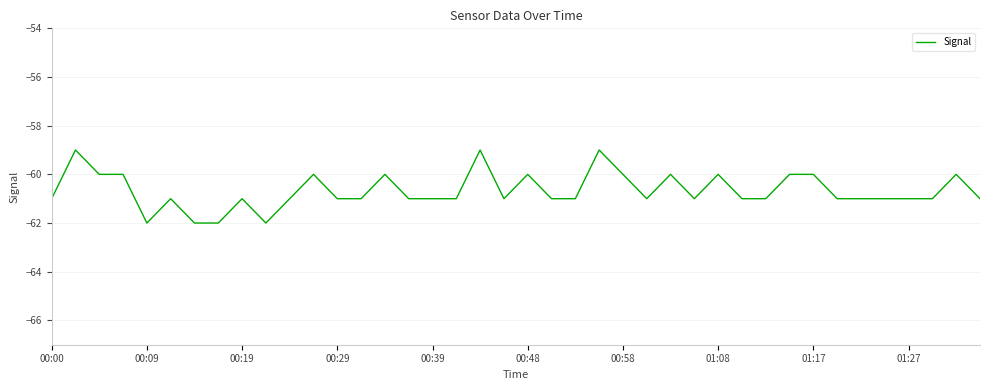

What is the maximum value shown in the chart?

-59